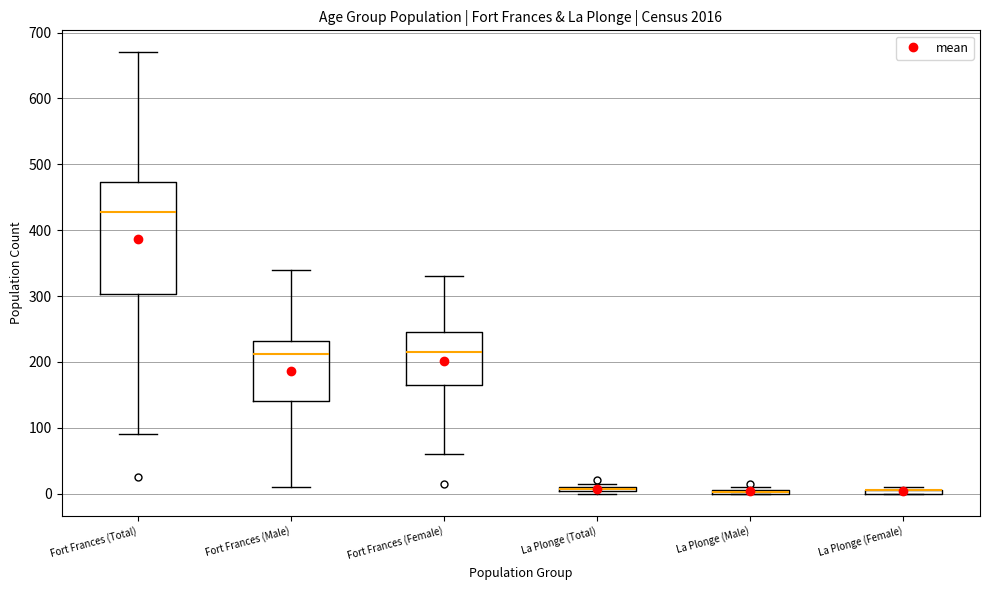

Where is the lower edge of the box for Fort Frances (Total) on the y-axis? The values are not printed on the chart, so give them approximately, as read against the axis.

300